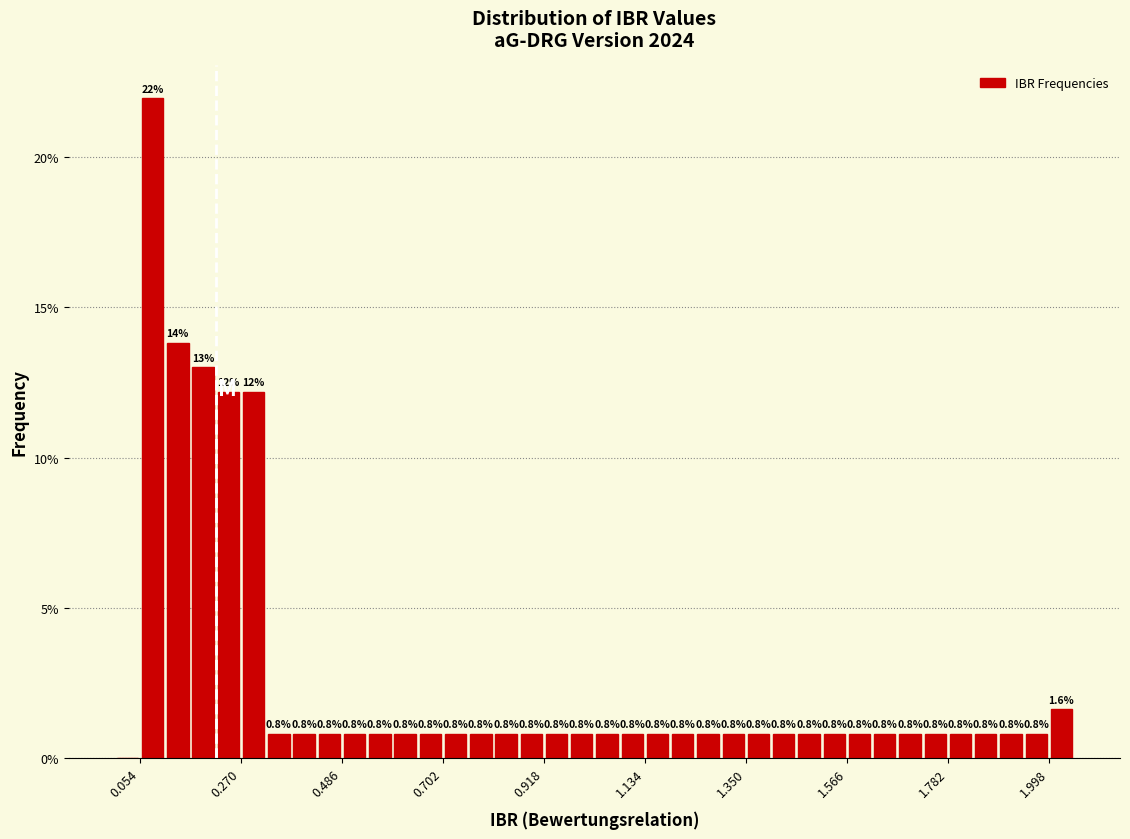

Around what value on the x-axis is the tallest bar? Give the approximate position of its centre, as read against the axis.

0.10